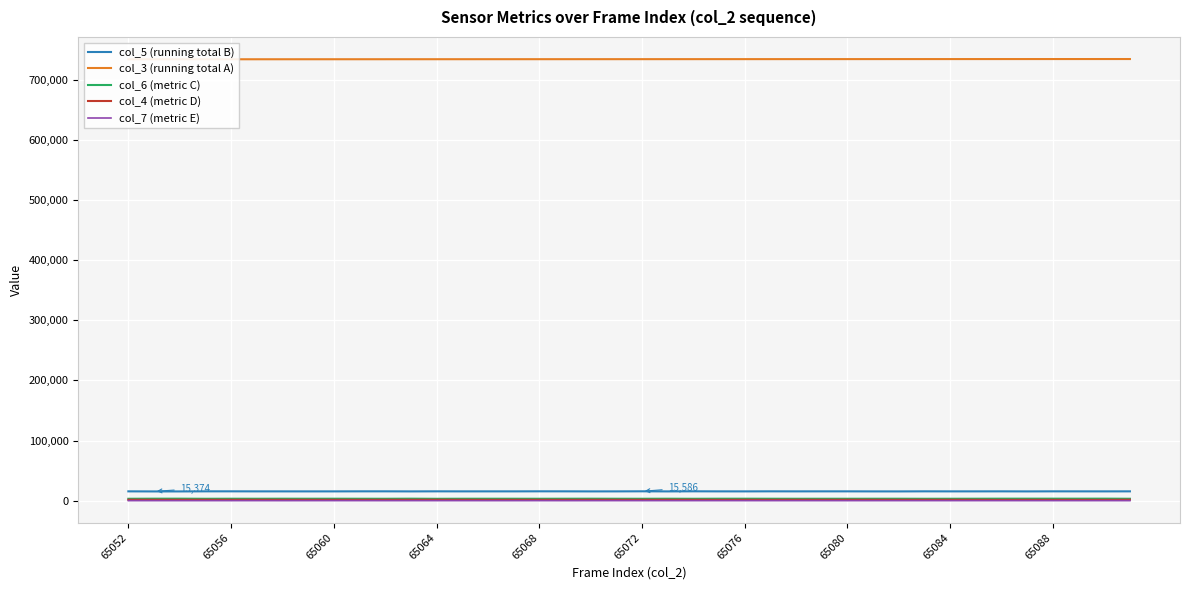

What is the value of the col_4 (metric D) point at the 25th from the left?

1491